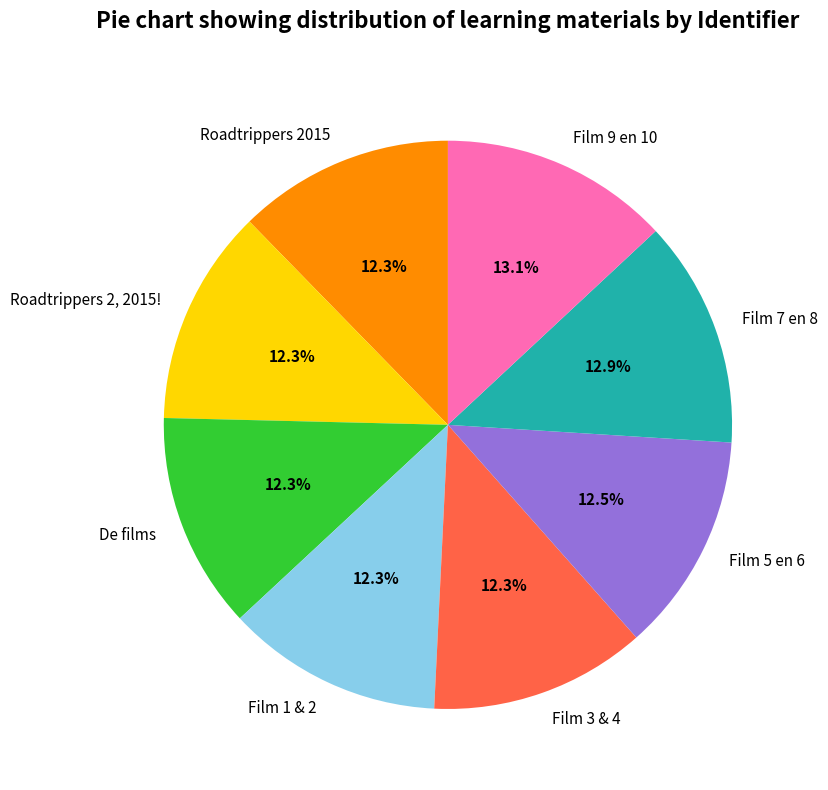

Is it true that Film 7 en 8 is 27% of the pie?

False